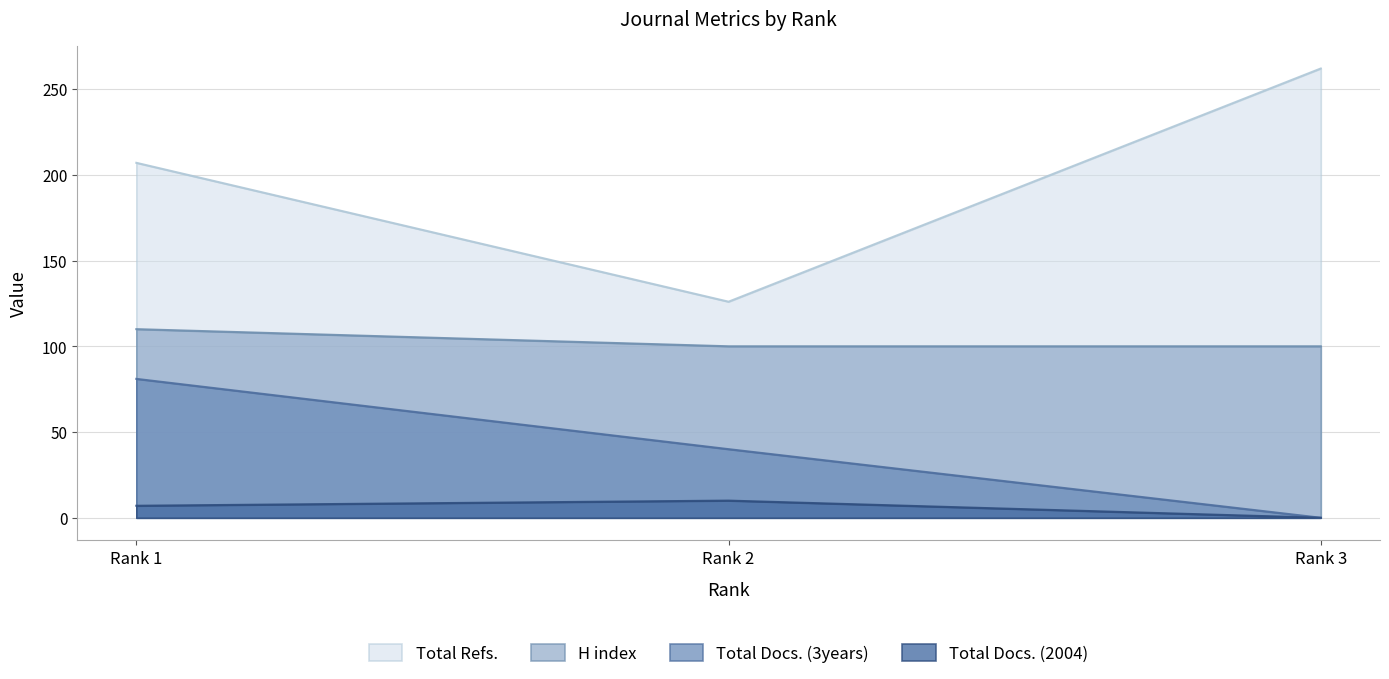

Which series has the largest range (max minus min)?

Total Refs.